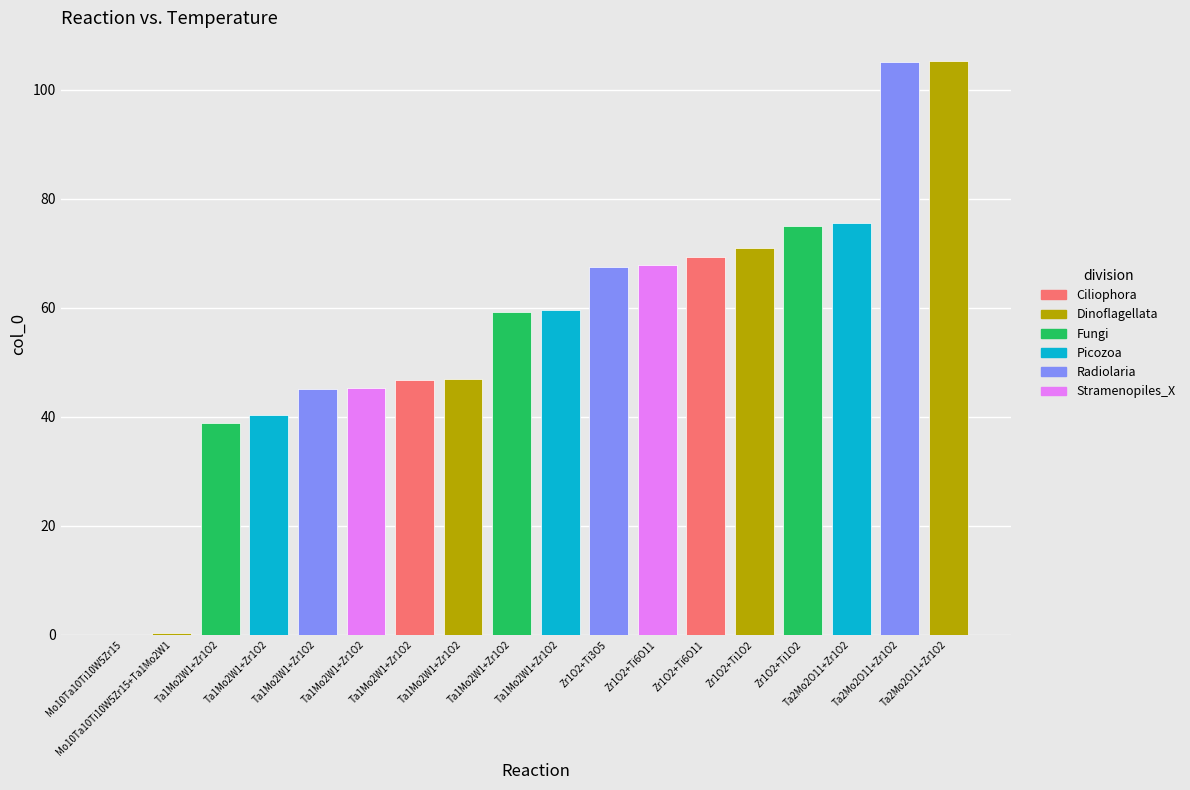

Reading right to left, list all the values displayed in this chart.

Ta2Mo2O11+Zr1O2=105.2	Ta2Mo2O11+Zr1O2=105.0	Ta2Mo2O11+Zr1O2=75.5	Zr1O2+Ti1O2=75.0	Zr1O2+Ti1O2=71.0	Zr1O2+Ti6O11=69.2	Zr1O2+Ti6O11=67.8	Zr1O2+Ti3O5=67.5	Ta1Mo2W1+Zr1O2=59.5	Ta1Mo2W1+Zr1O2=59.2	Ta1Mo2W1+Zr1O2=47.0	Ta1Mo2W1+Zr1O2=46.8	Ta1Mo2W1+Zr1O2=45.2	Ta1Mo2W1+Zr1O2=45.0	Ta1Mo2W1+Zr1O2=40.2	Ta1Mo2W1+Zr1O2=38.8	Mo10Ta10Ti10W5Zr15+Ta1Mo2W1=0.2	Mo10Ta10Ti10W5Zr15=0.0